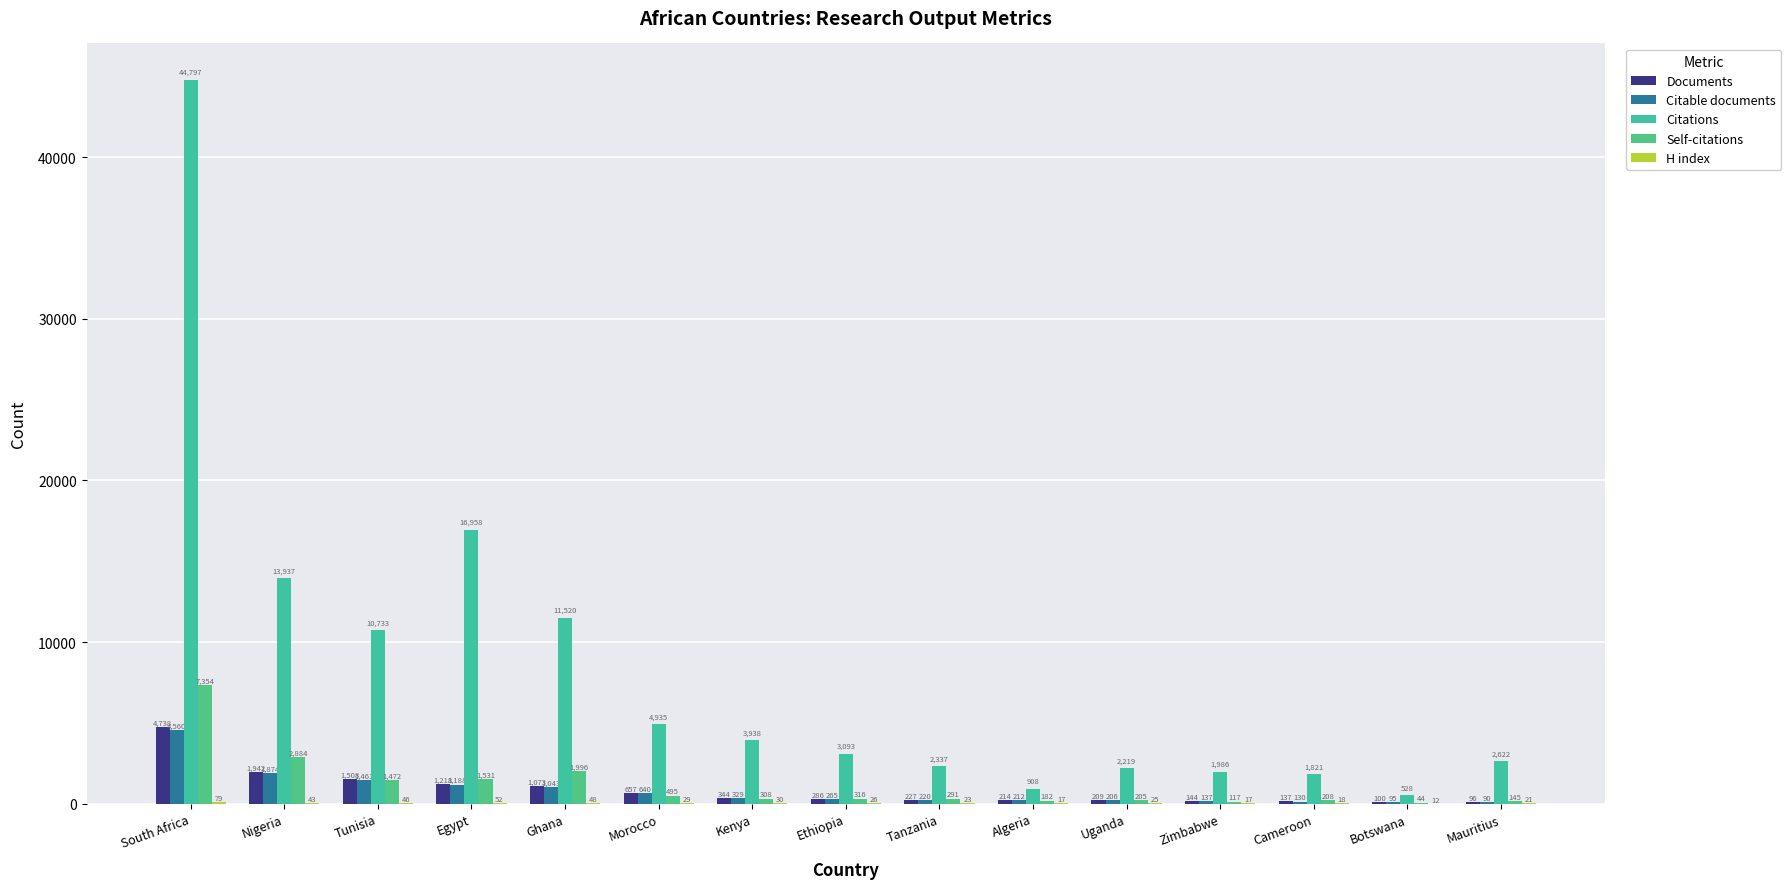

Are the bars grouped side by side (vs. stacked)?

Yes